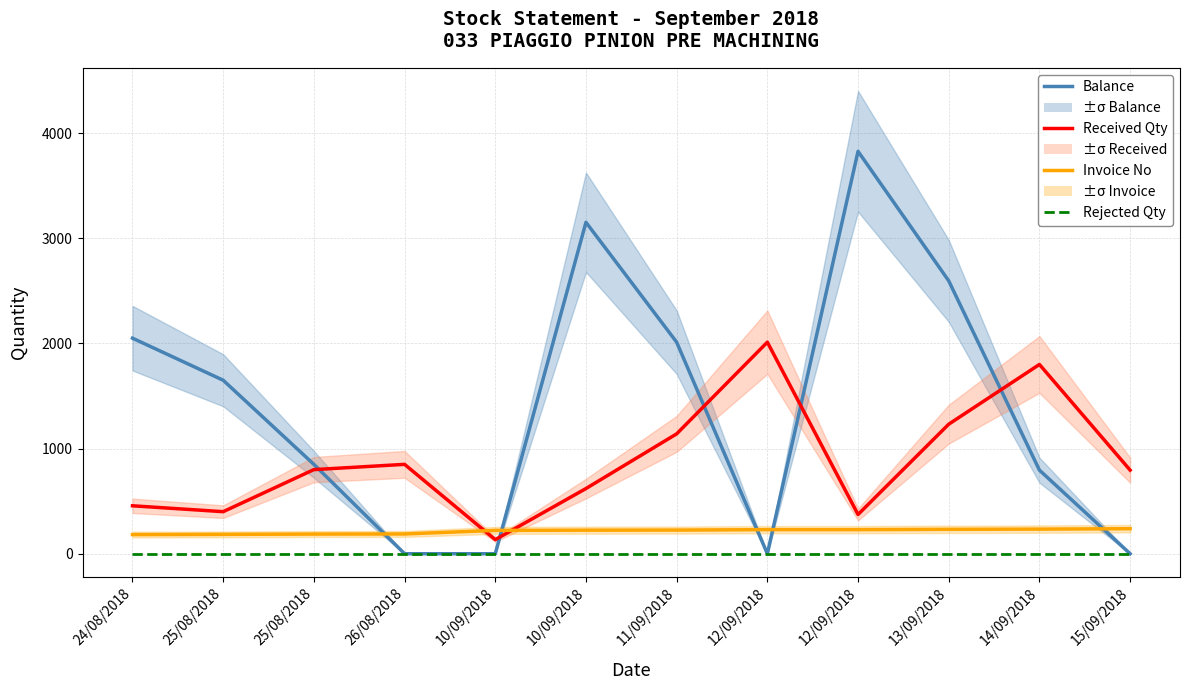

What is the difference between the maximum and minimum values in the Invoice No series?

56